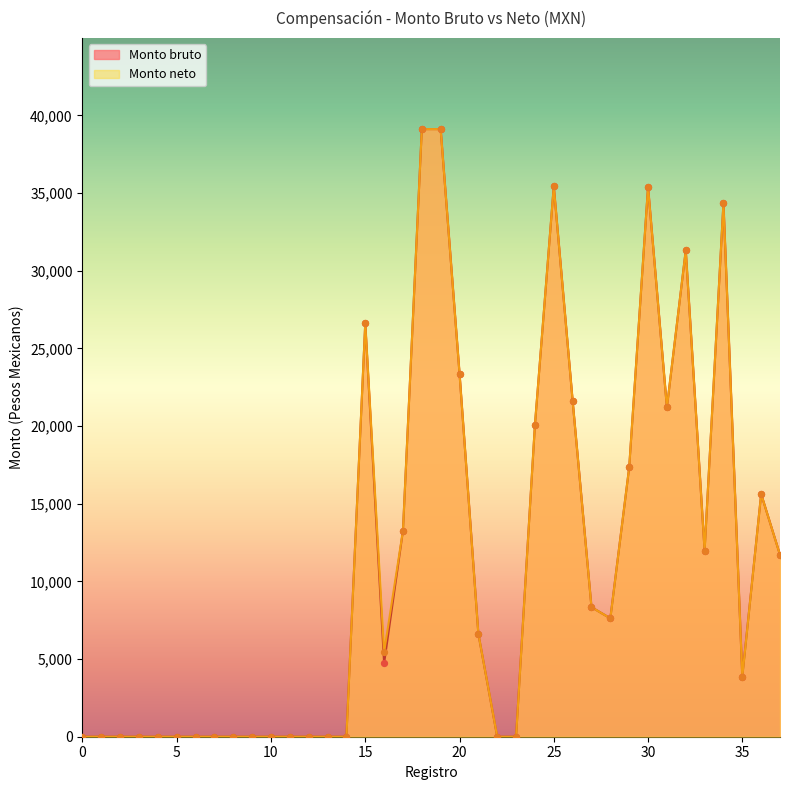

At how many categories does at least one series exceed 34063?

5